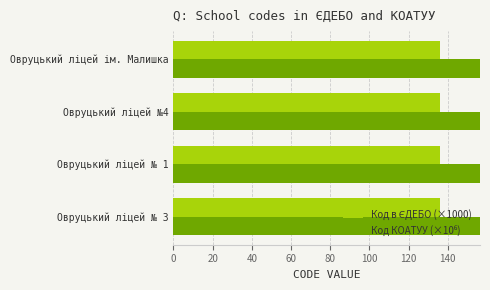

What are all the series names shown in the legend?

Код в ЄДЕБО (×1000), Код КОАТУУ (×10⁶)